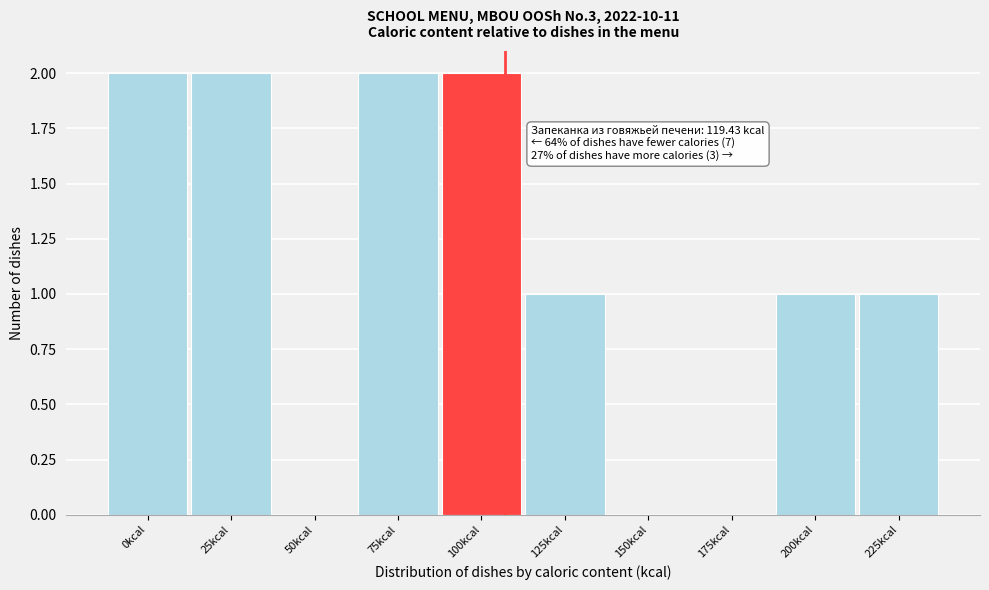

Reading left to right, transcribe all the data shown in this chart.

0kcal=2	25kcal=2	50kcal=0	75kcal=2	100kcal=2	125kcal=1	150kcal=0	175kcal=0	200kcal=1	225kcal=1